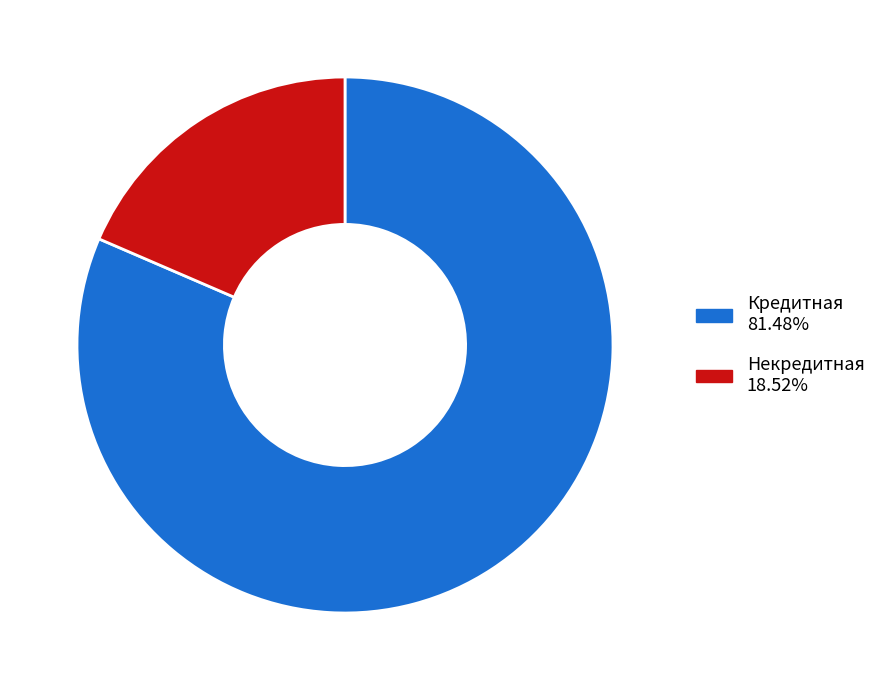

Between Некредитная and Кредитная, which is larger?

Кредитная